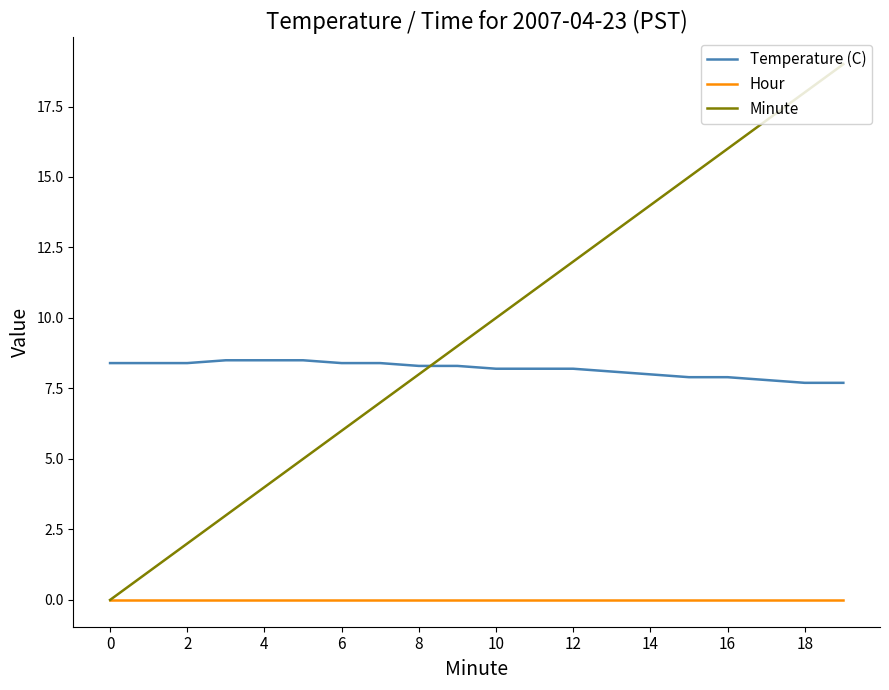

Which series has the largest total across all categories?

Minute